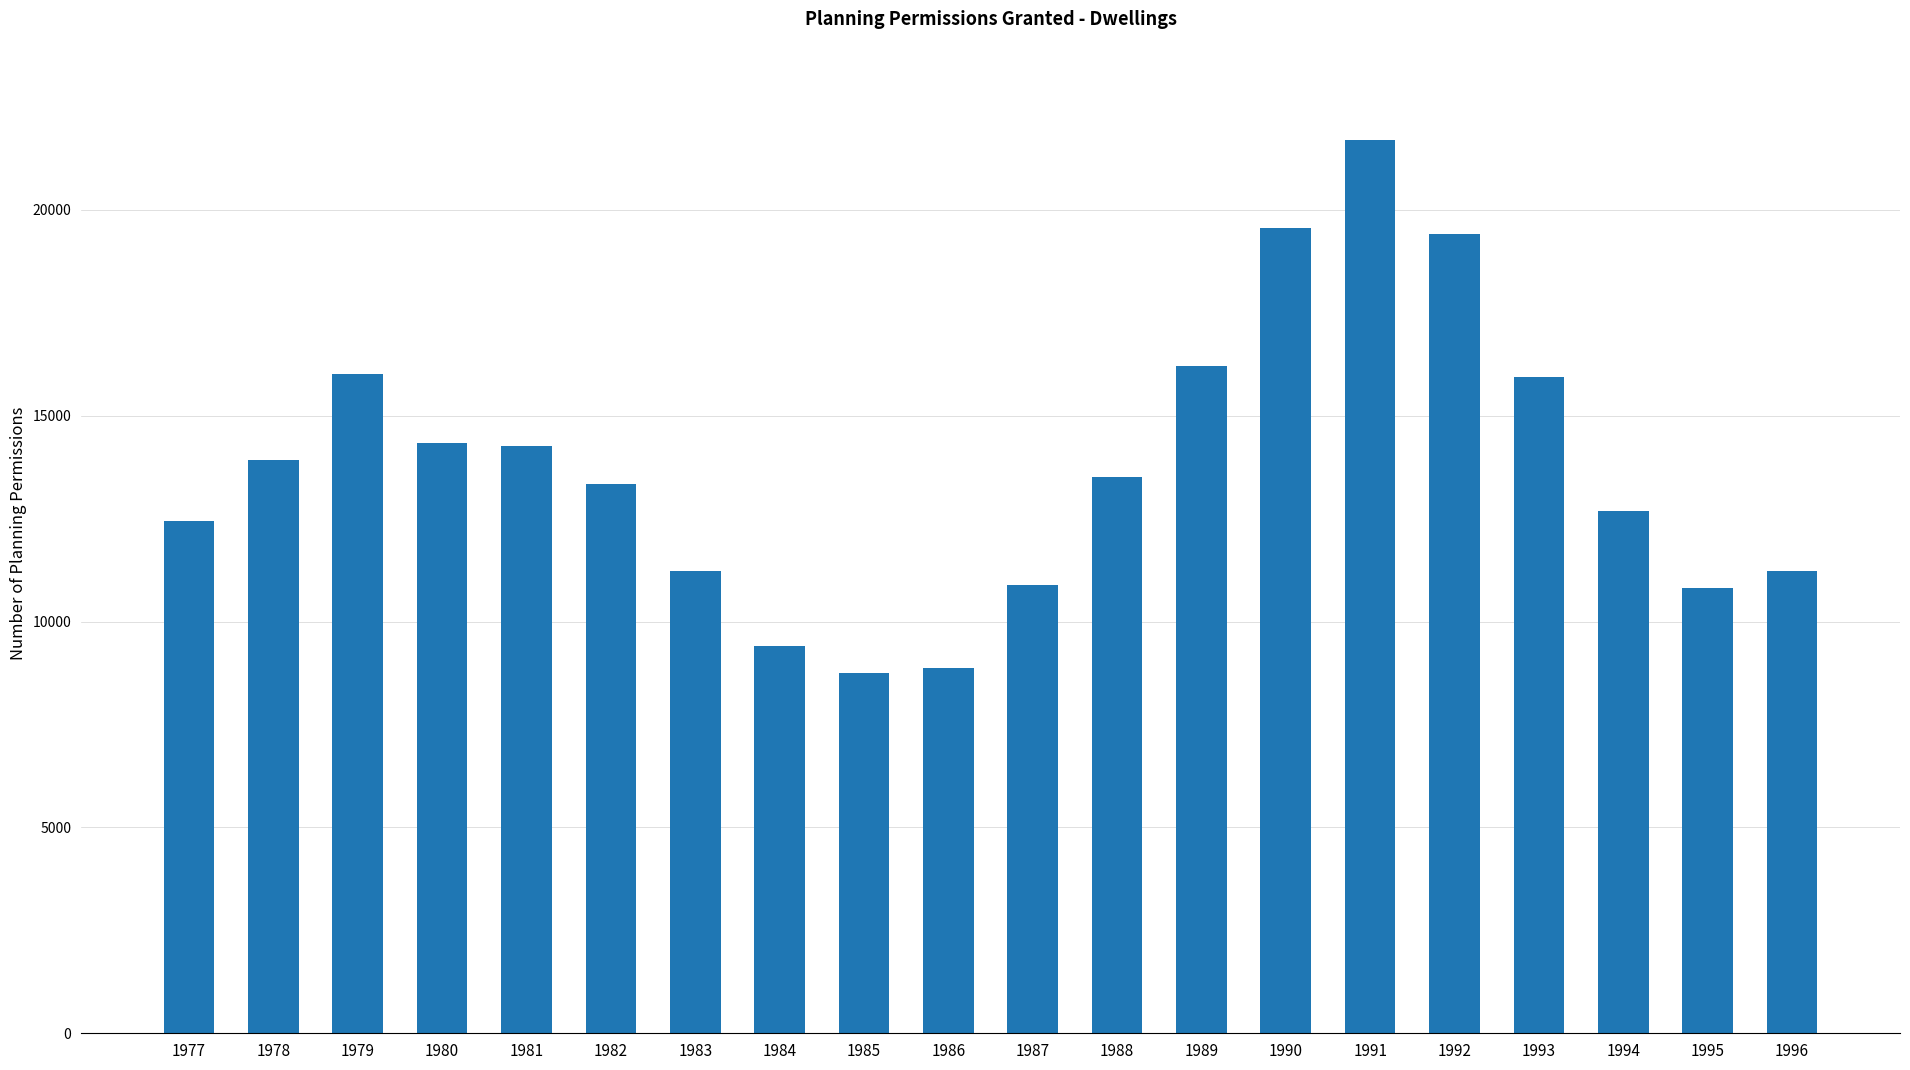

What is the value of the 5th bar from the left?

14271